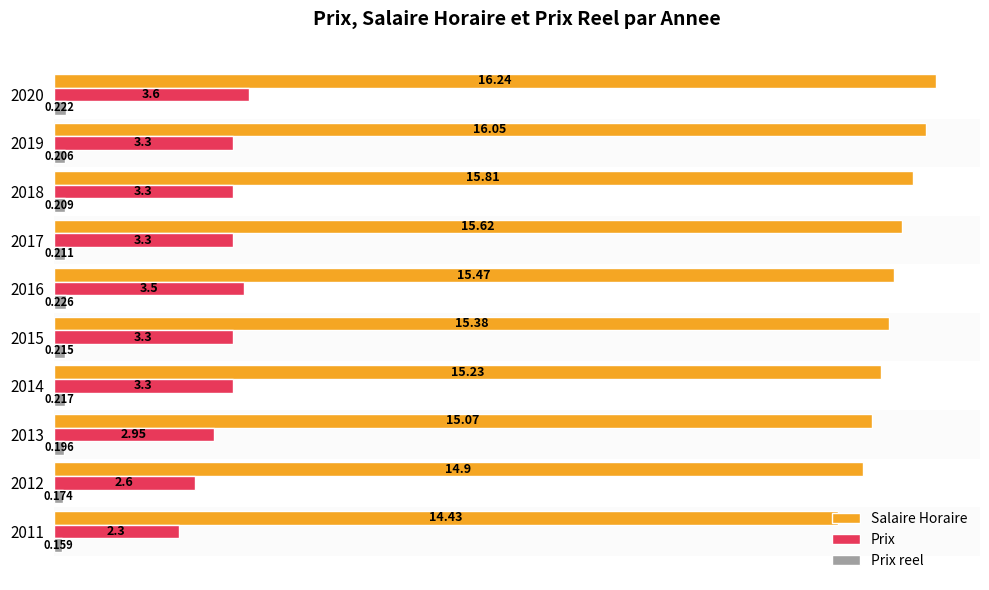

Is the value of Prix at 2017 greater than the value of Prix reel at 2014?

Yes